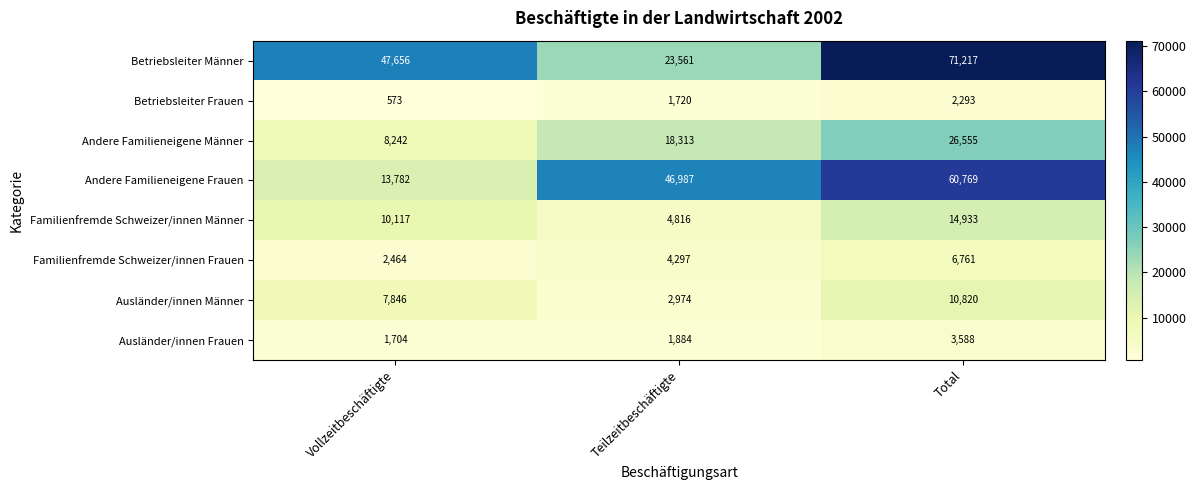

Reading left to right, transcribe all the data shown in this chart.

Betriebsleiter Männer: Vollzeitbeschäftigte=47656	Teilzeitbeschäftigte=23561	Total=71217
Betriebsleiter Frauen: Vollzeitbeschäftigte=573	Teilzeitbeschäftigte=1720	Total=2293
Andere Familieneigene Männer: Vollzeitbeschäftigte=8242	Teilzeitbeschäftigte=18313	Total=26555
Andere Familieneigene Frauen: Vollzeitbeschäftigte=13782	Teilzeitbeschäftigte=46987	Total=60769
Familienfremde Schweizer/innen Männer: Vollzeitbeschäftigte=10117	Teilzeitbeschäftigte=4816	Total=14933
Familienfremde Schweizer/innen Frauen: Vollzeitbeschäftigte=2464	Teilzeitbeschäftigte=4297	Total=6761
Ausländer/innen Männer: Vollzeitbeschäftigte=7846	Teilzeitbeschäftigte=2974	Total=10820
Ausländer/innen Frauen: Vollzeitbeschäftigte=1704	Teilzeitbeschäftigte=1884	Total=3588